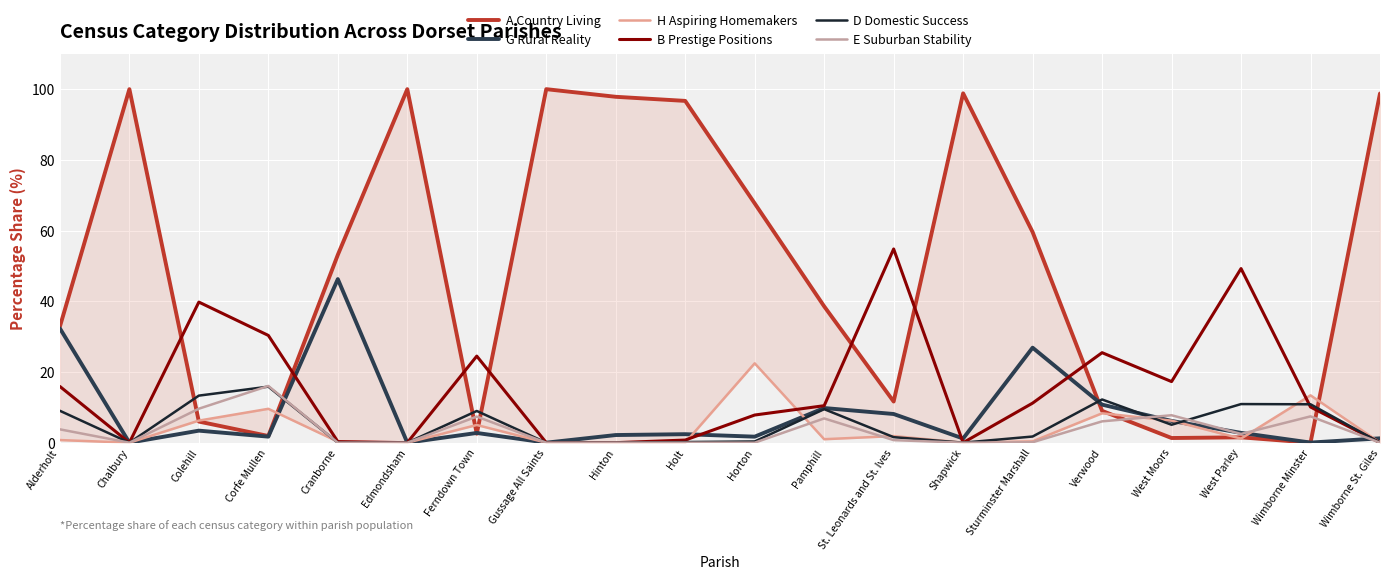

The E Suburban Stability series shows 9.0 at Pamphill. True or false?

False